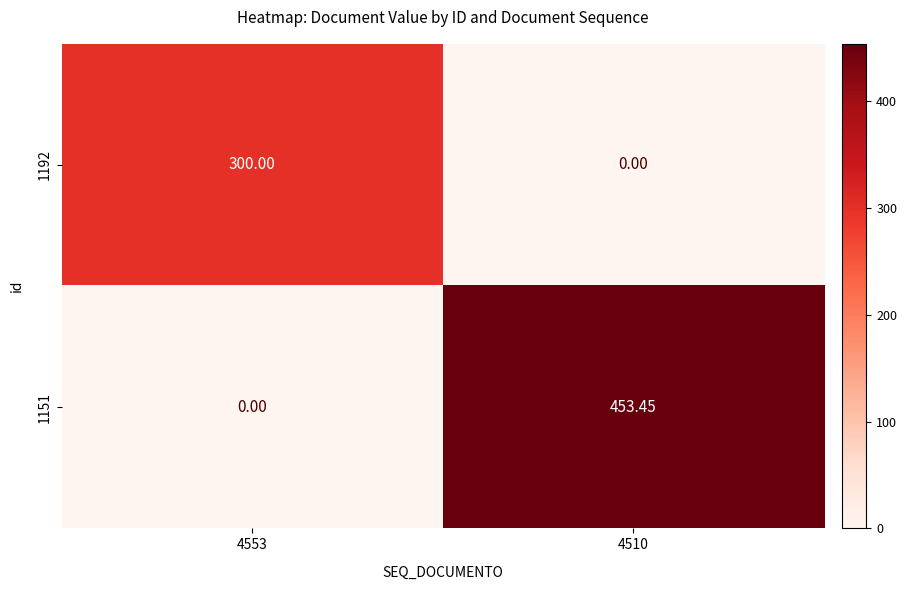

Is the value of 1151 at 4510 greater than the value of 1192 at 4553?

Yes